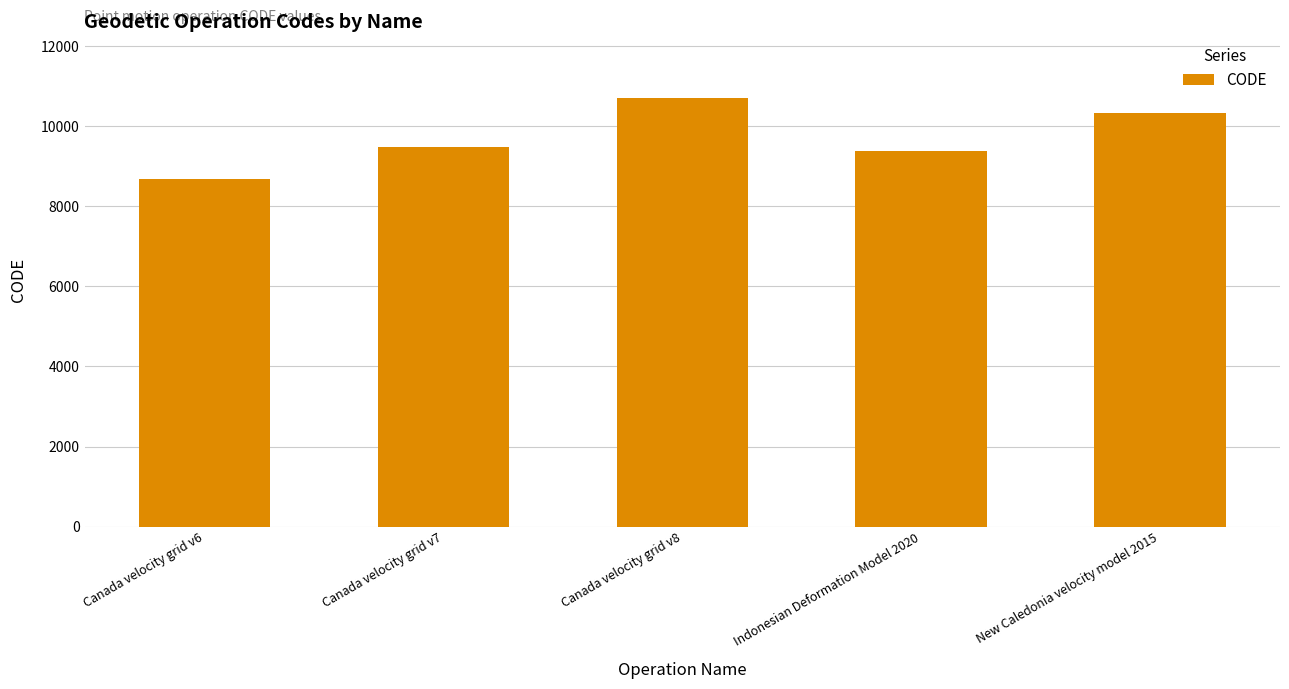

What is the ratio of the value at Canada velocity grid v6 to the value at New Caledonia velocity model 2015?

0.8